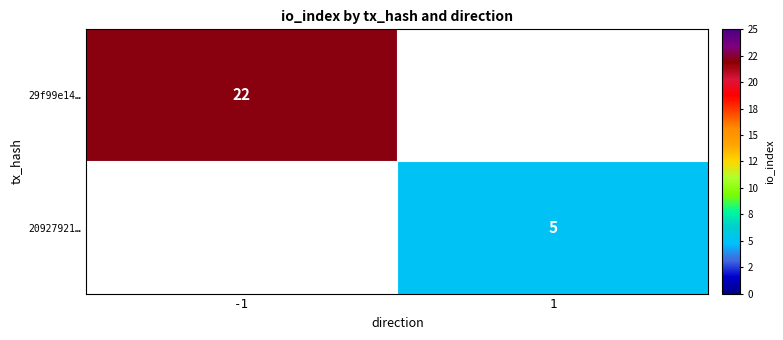

Is it true that 29f99e14… equals 22 at -1?

True